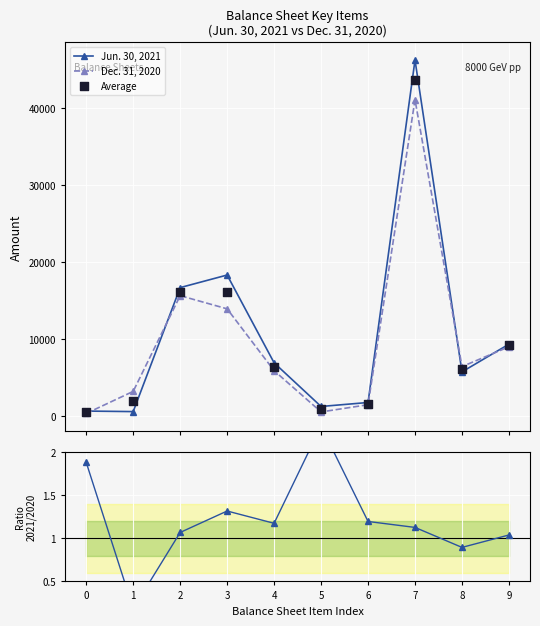

At how many categories does at least one series exceed 26894?

1